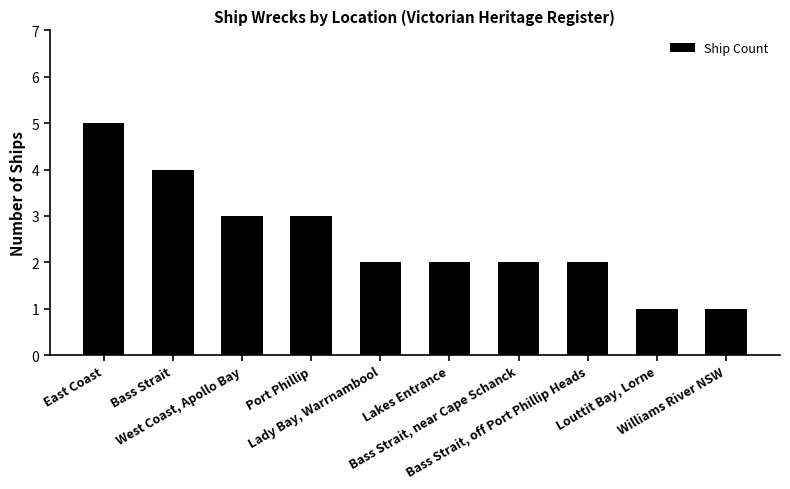

What position from the left is Williams River NSW?

10